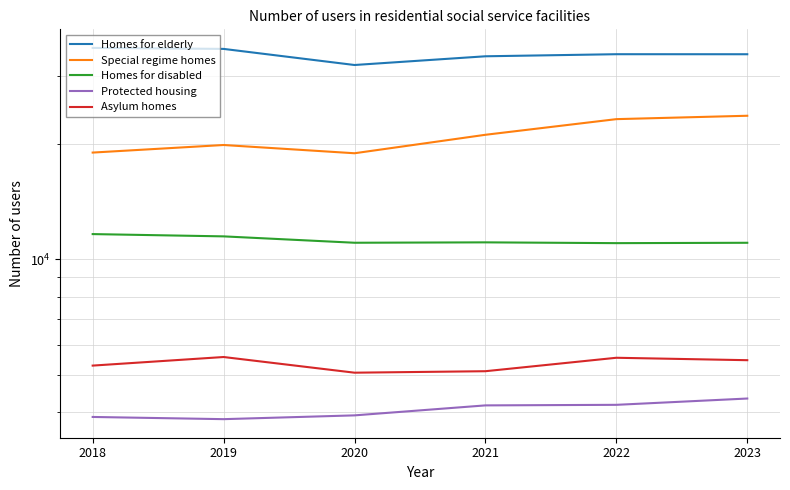

What are all the series names shown in the legend?

Homes for elderly, Special regime homes, Homes for disabled, Protected housing, Asylum homes